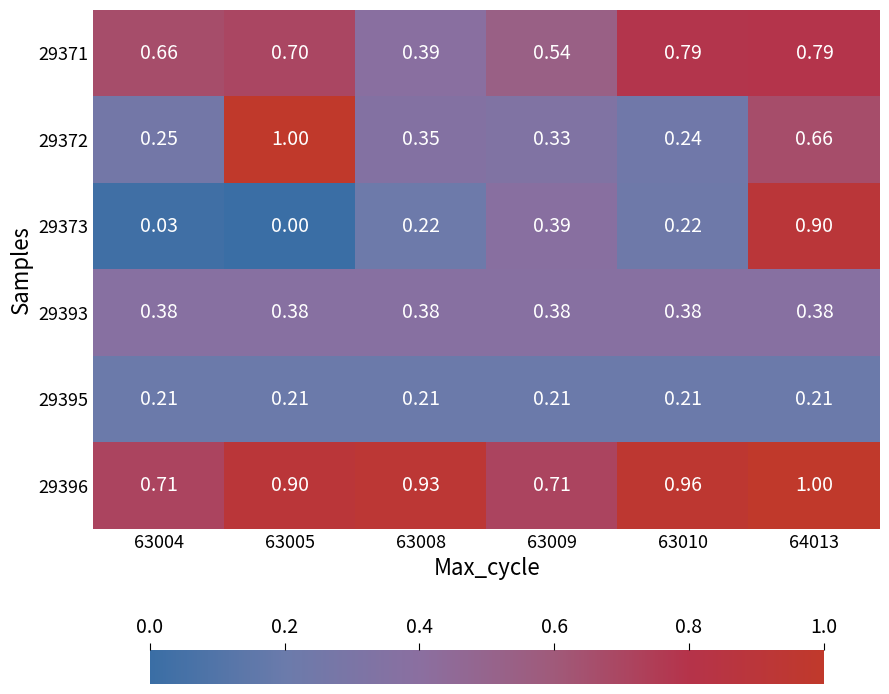

Is the value of 29395 at 63009 greater than the value of 29393 at 63009?

No